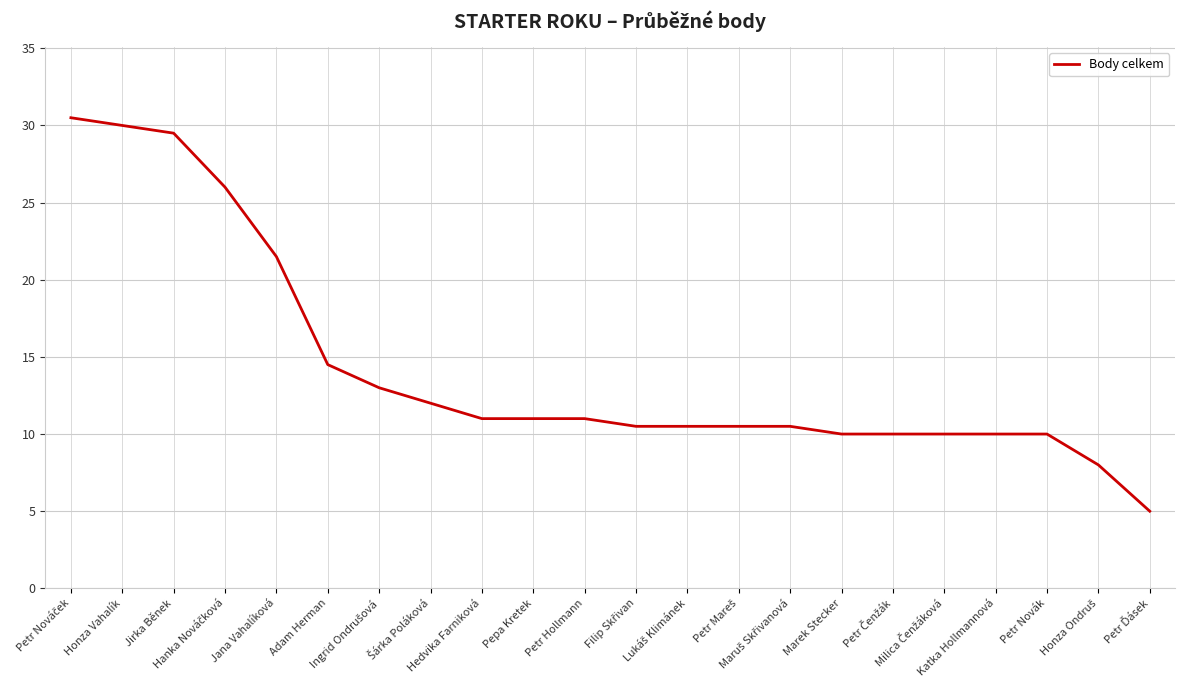

Does the chart display data point markers on the line(s)?

No